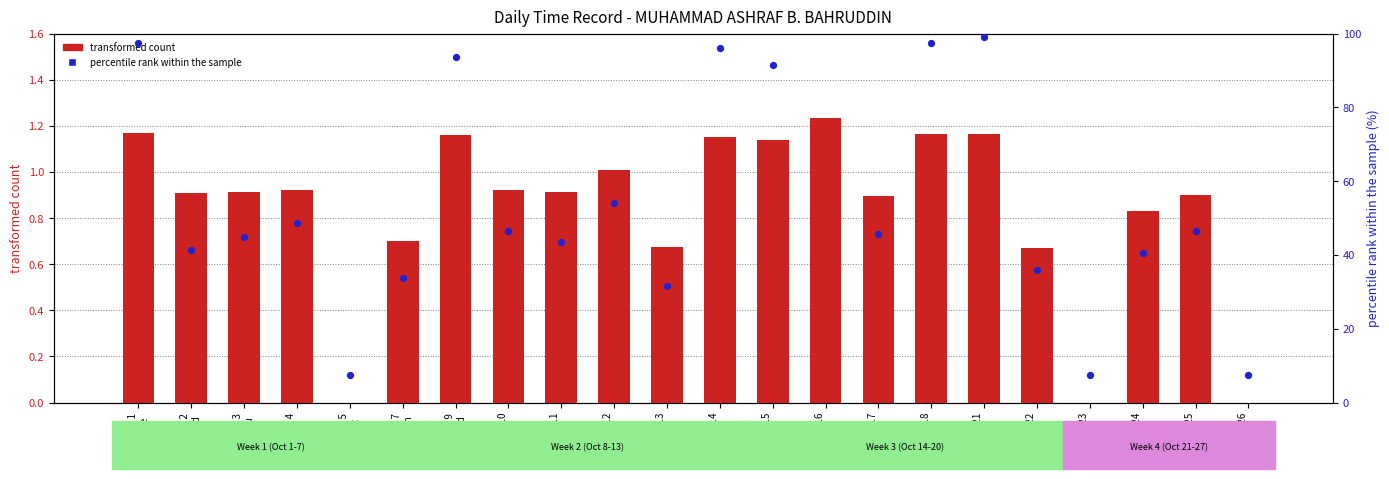

Which series contains the highest Y value?

percentile rank within the sample